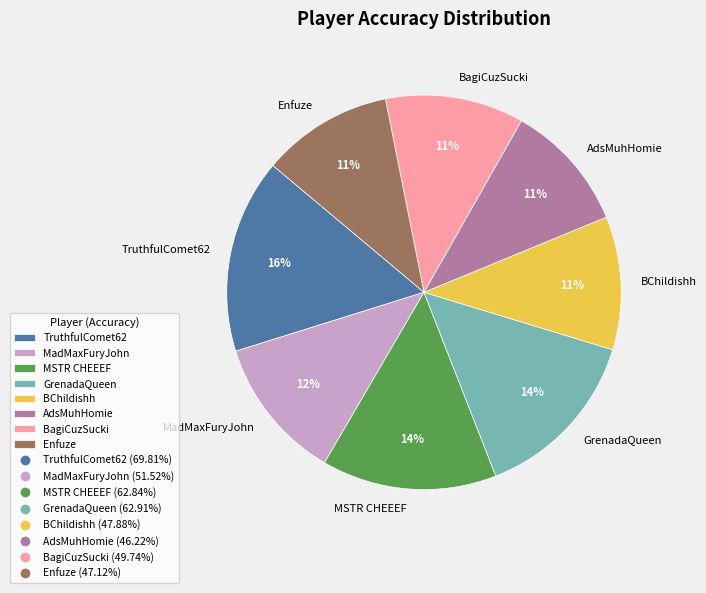

To the nearest percent, what is the average slice percentage?

12%